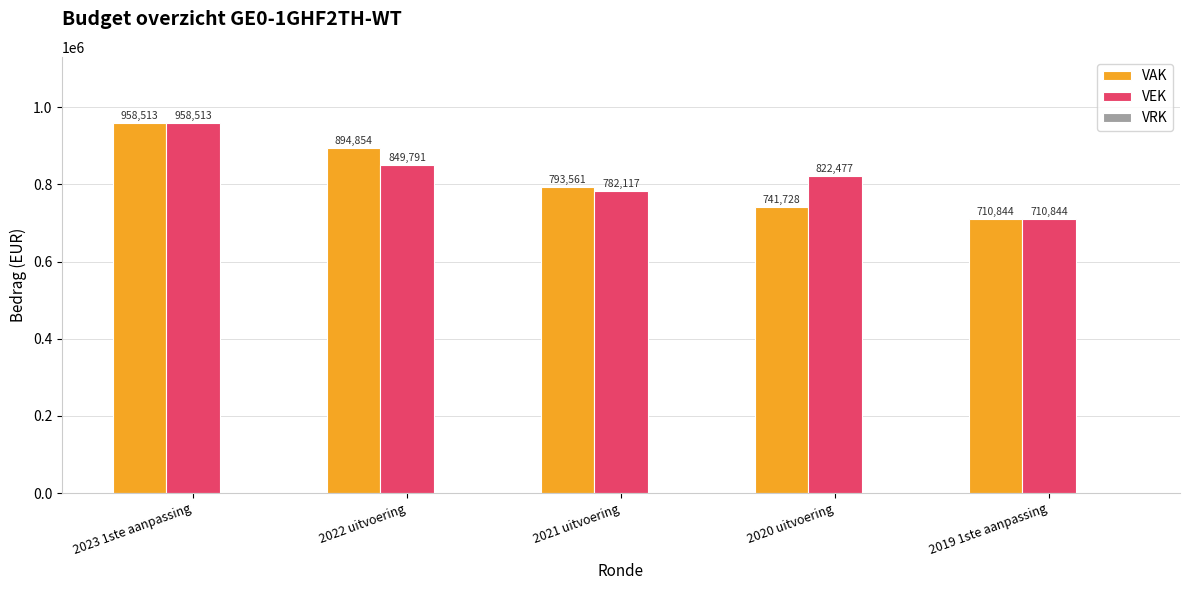

Count the number of categories in the chart.

5